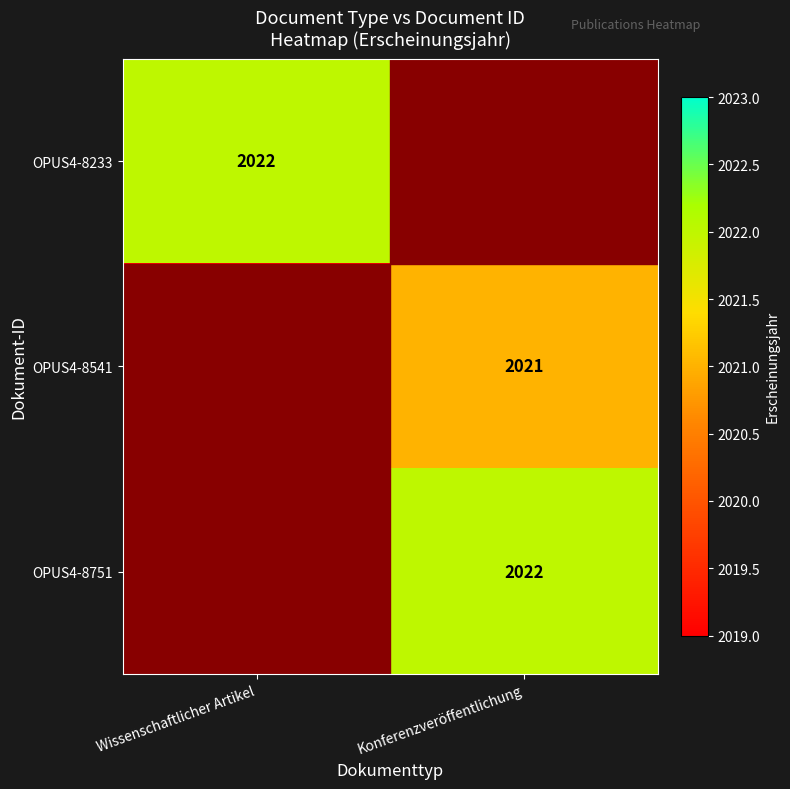

True or false: OPUS4-8541 has a value of 3333 at Konferenzveröffentlichung.

False